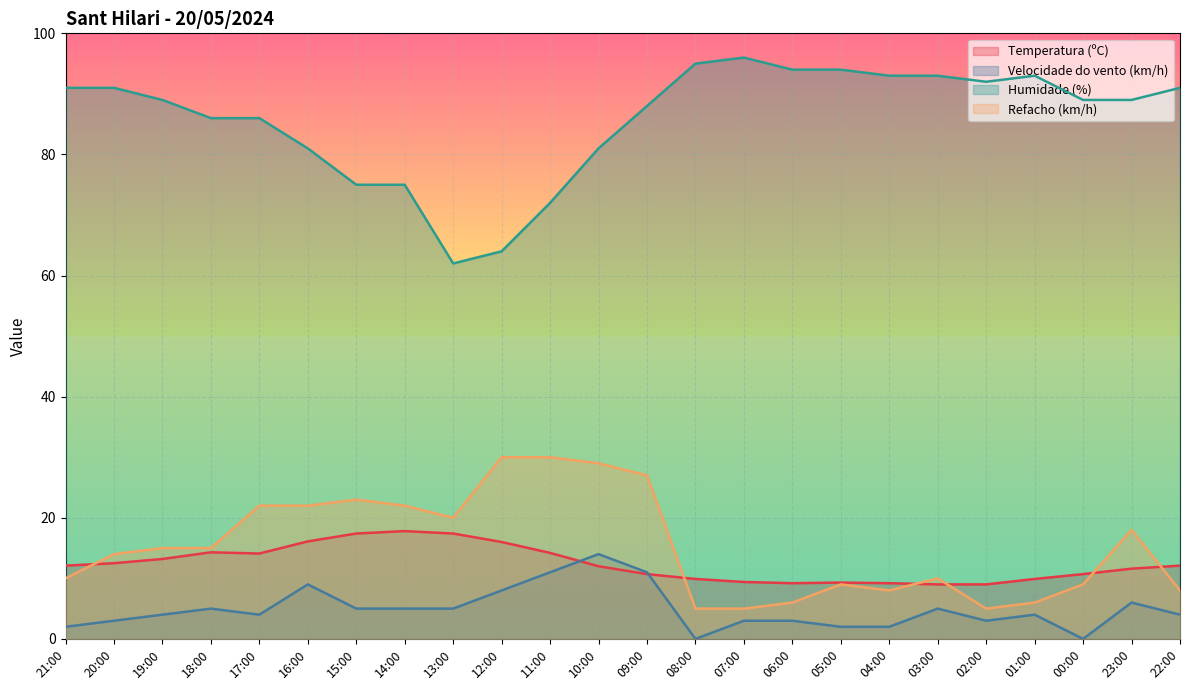

What is the difference between the second highest and minimum values in the Humidade (%) series?

33.0